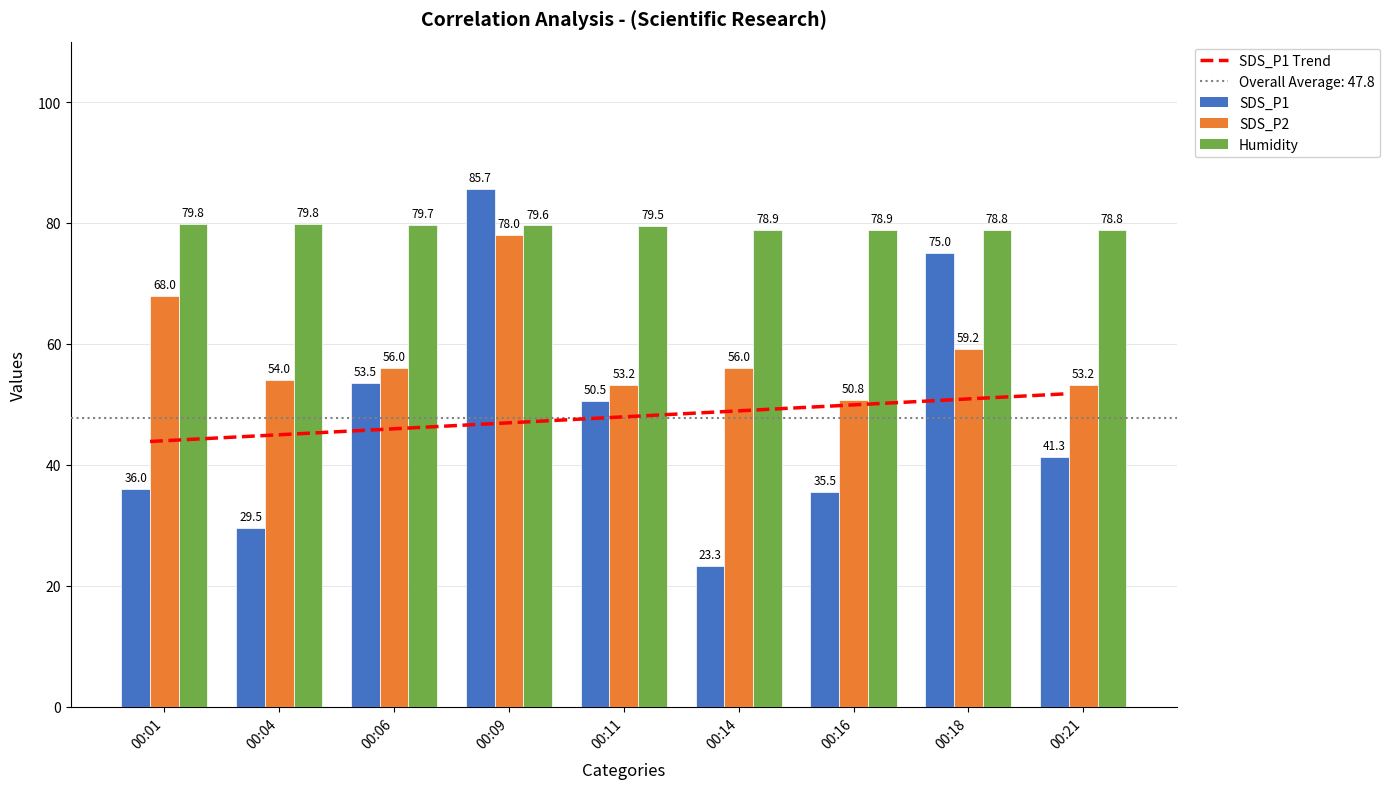

What is the difference between the highest and lowest values at 00:21?

37.5